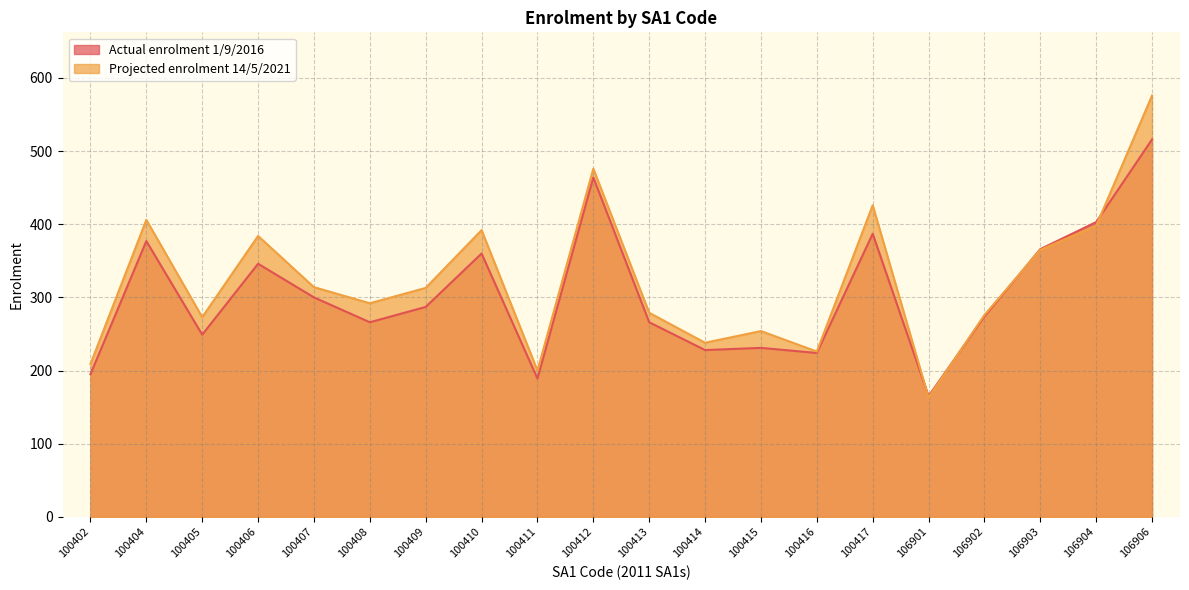

Reading right to left, list all the values displayed in this chart.

Actual enrolment 1/9/2016: 516	403	366	274	165	387	224	231	228	266	464	189	360	287	266	300	346	249	377	195
Projected enrolment 14/5/2021: 576	398	365	276	163	426	226	254	238	279	476	200	392	313	292	314	384	273	406	209